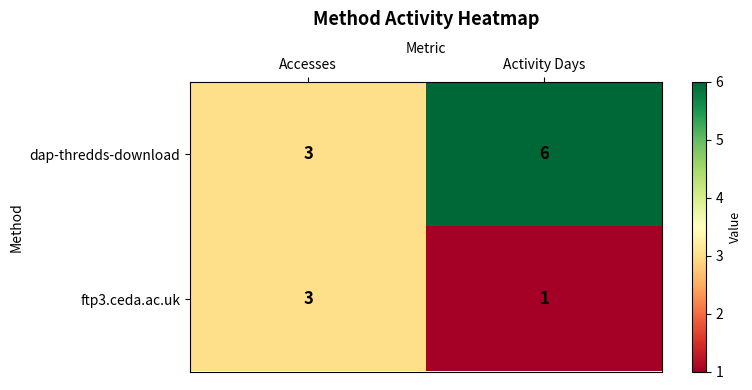

At which category is the sum across all series the highest?

Activity Days